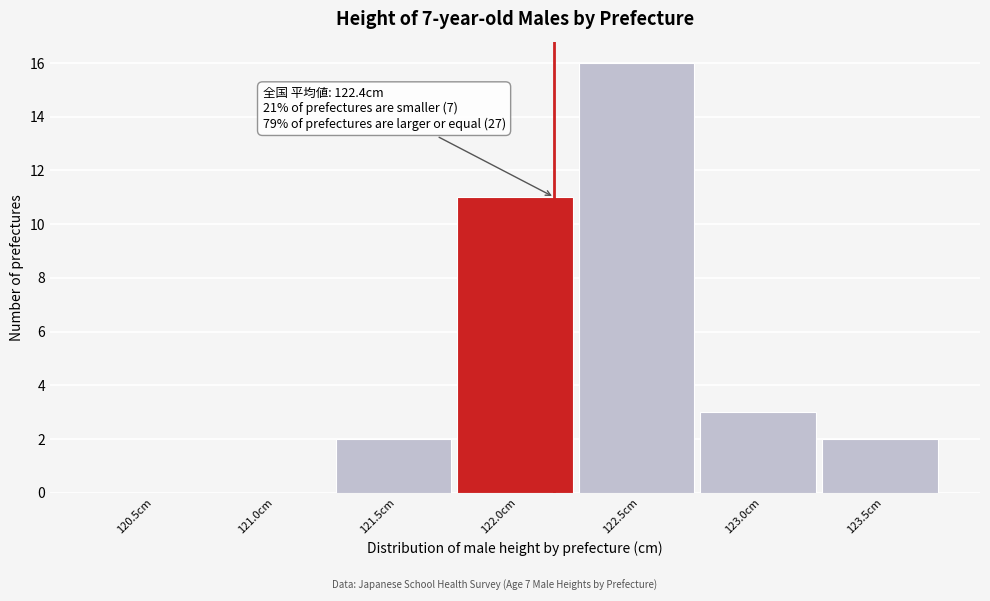

Reading left to right, what are all the values shown in this chart?

120.5cm=0	121.0cm=0	121.5cm=2	122.0cm=11	122.5cm=16	123.0cm=3	123.5cm=2